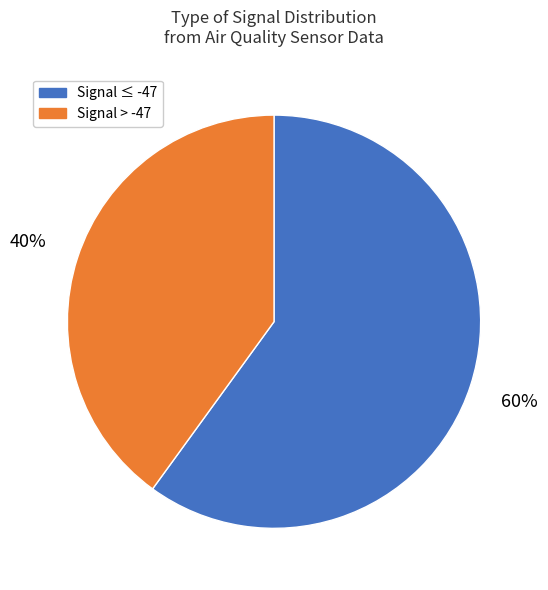

The Signal ≤ -47 slice represents 60% of the pie. True or false?

True